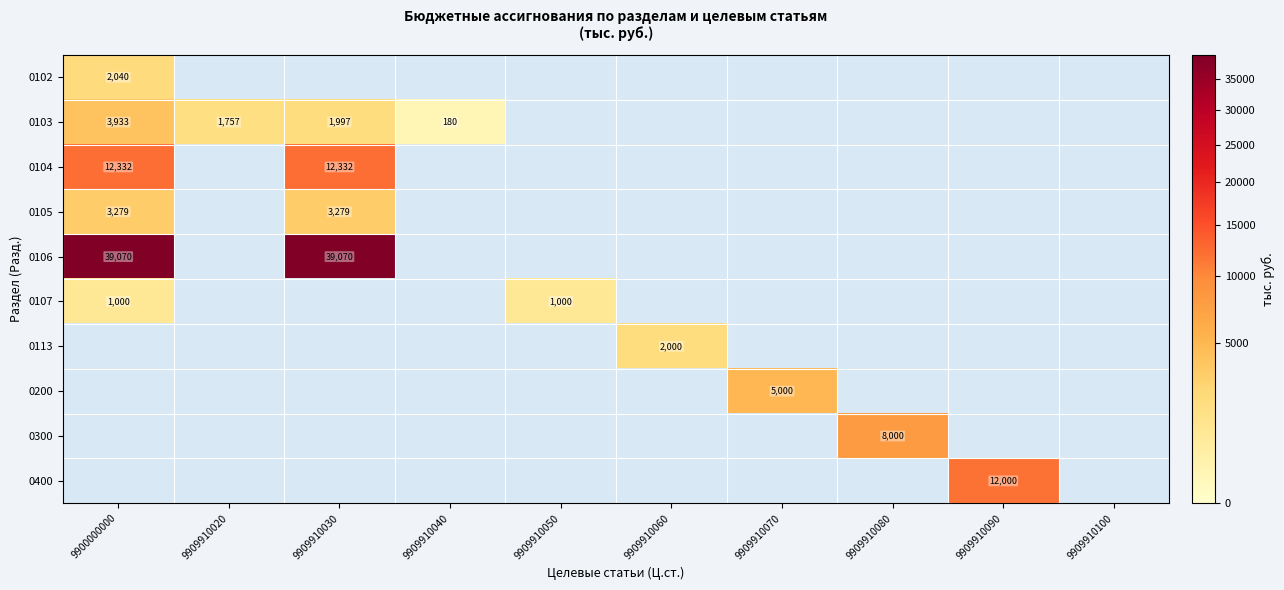

Is it true that 0106 equals -19192.9 at 9909910060?

False